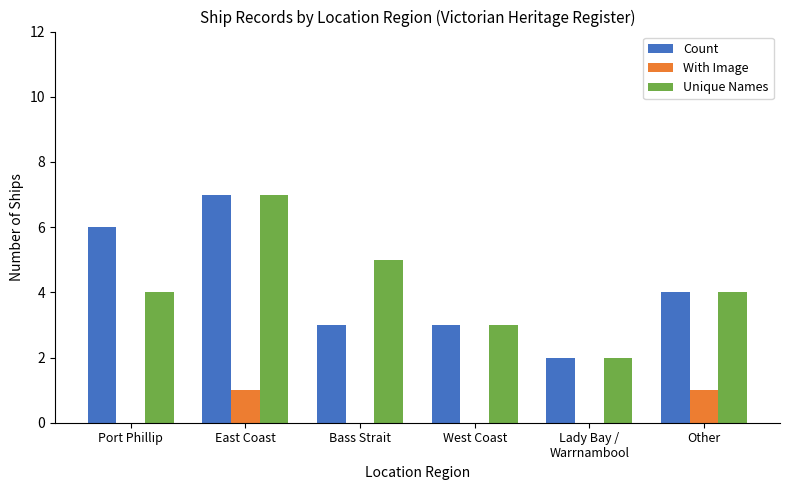

At which label does Count first exceed 4?

Port Phillip